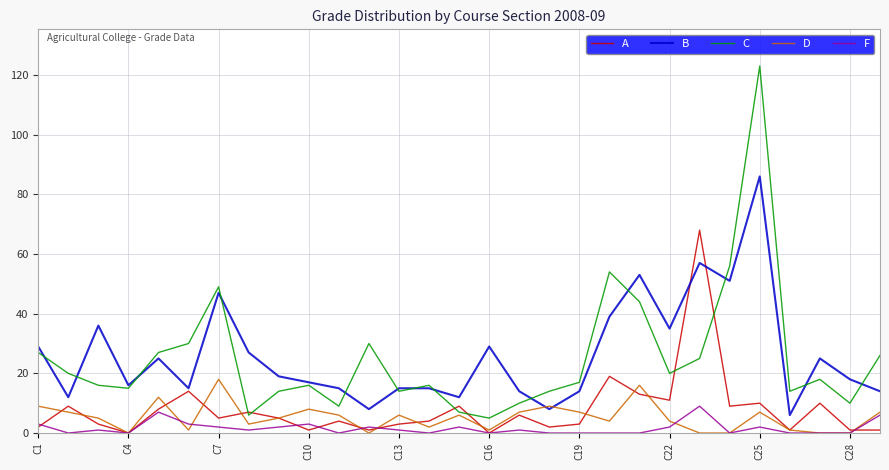

True or false: B and F cross at least once.

False